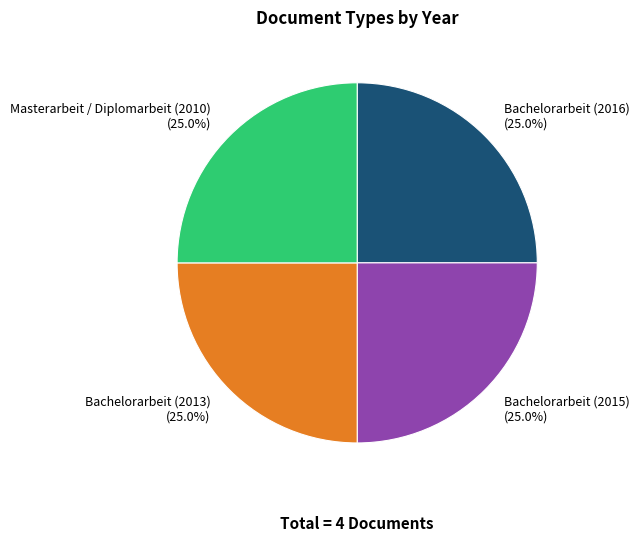

To the nearest percent, what is the combined percentage of Bachelorarbeit (2016) and Masterarbeit / Diplomarbeit (2010)?

50%